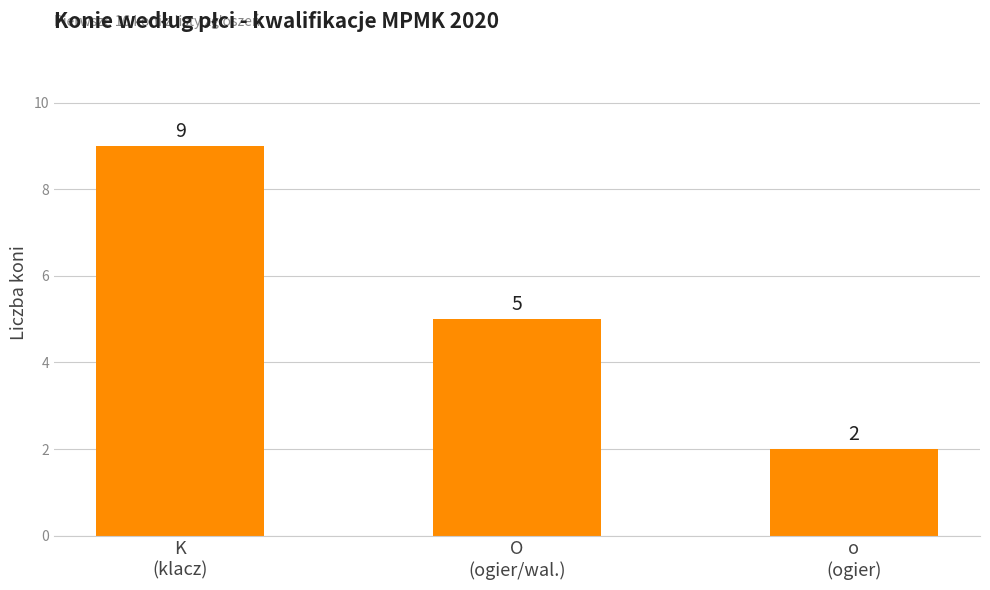

Is it true that the value at o
(ogier) is 2?

True